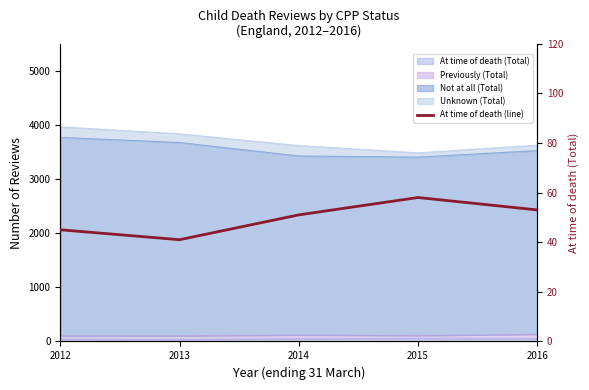

What is the difference between the maximum and minimum values?

17